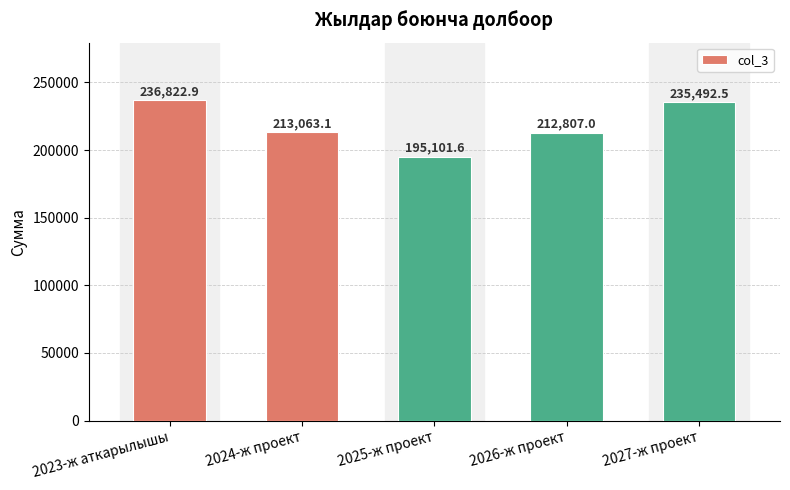

Which category has the lowest value across all series?

2025-ж проект